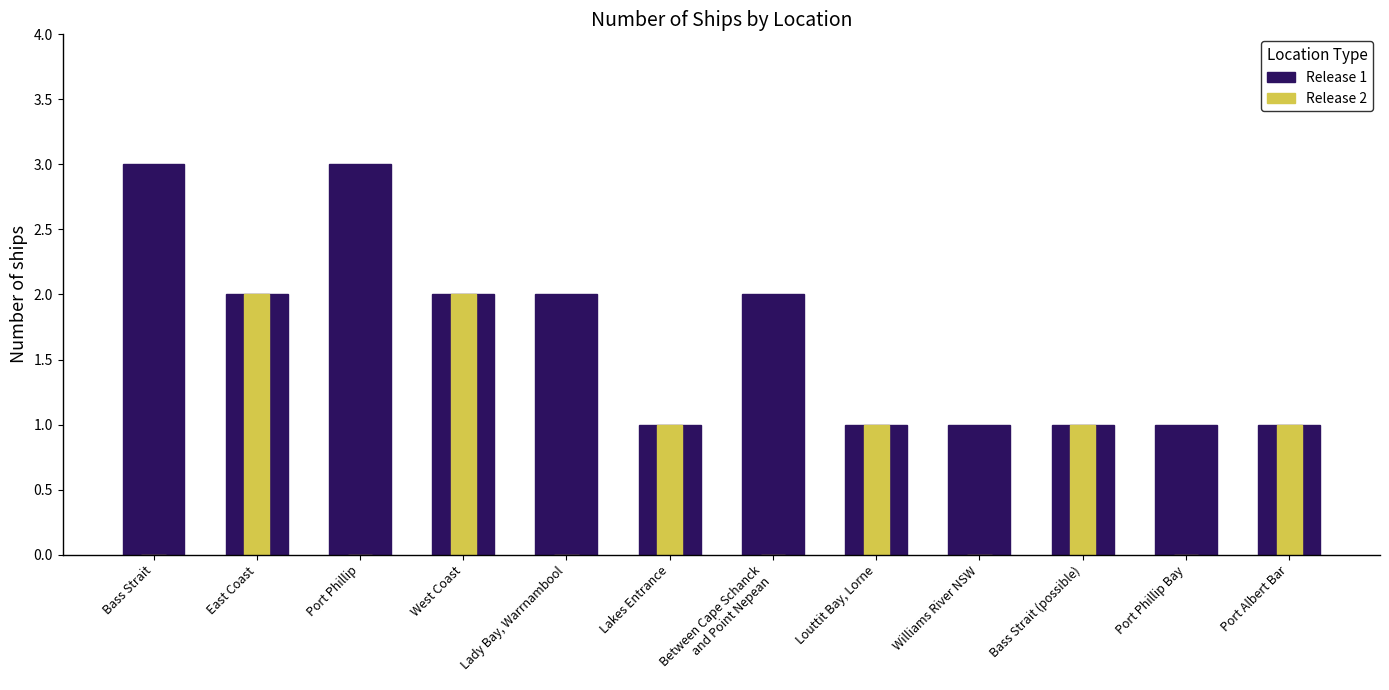

Rank the series at Port Albert Bar from lowest to highest value.

Release 1, Release 2